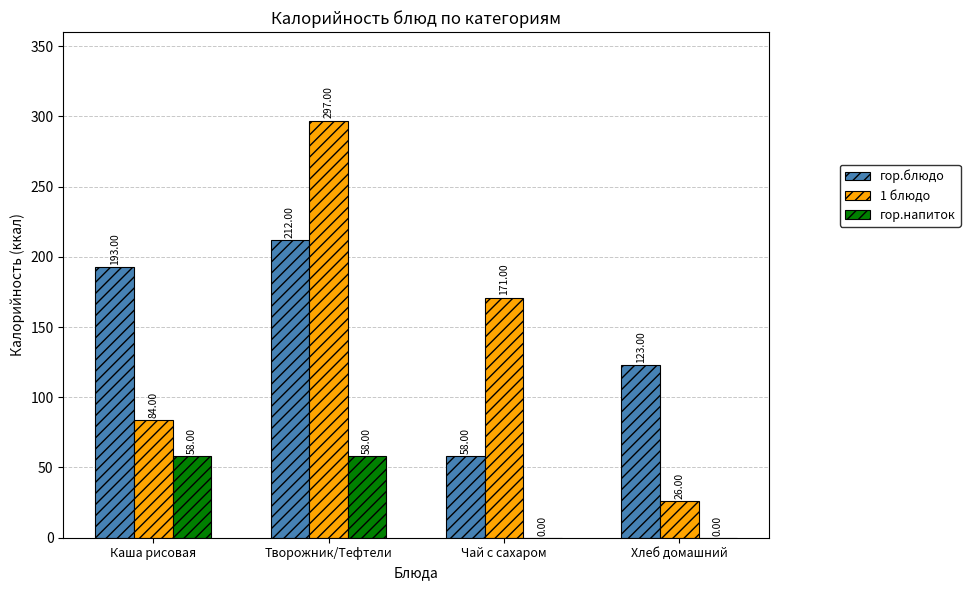

What is the difference between the гор.напиток values at Каша рисовая and Хлеб домашний?

58